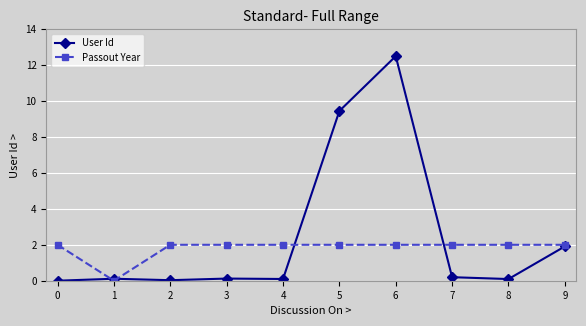

How many series are shown in this chart?

2